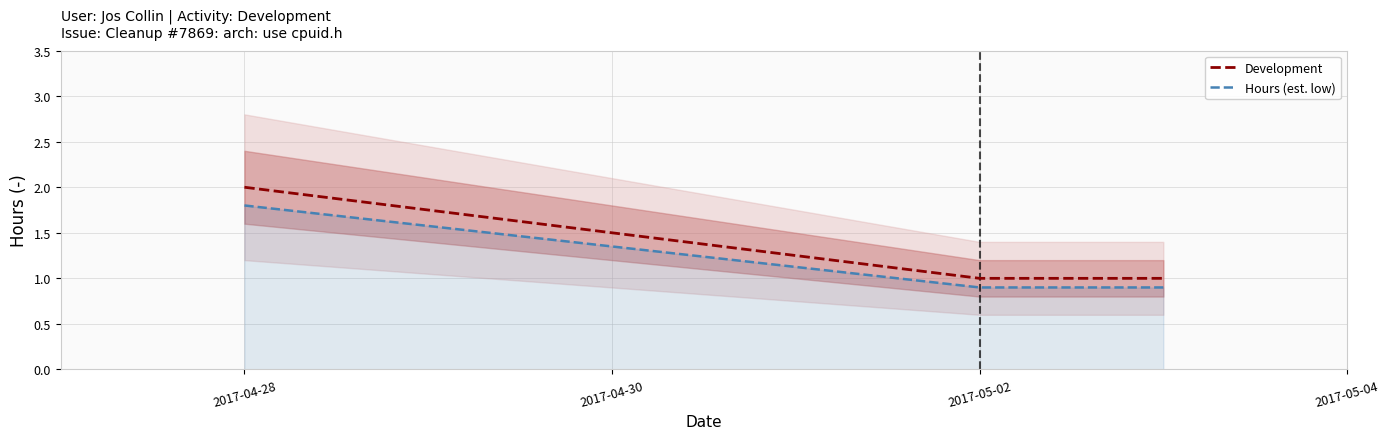

What is the difference between the Hours (est. low) values at 2017-05-02 and 2017-04-28?

0.9